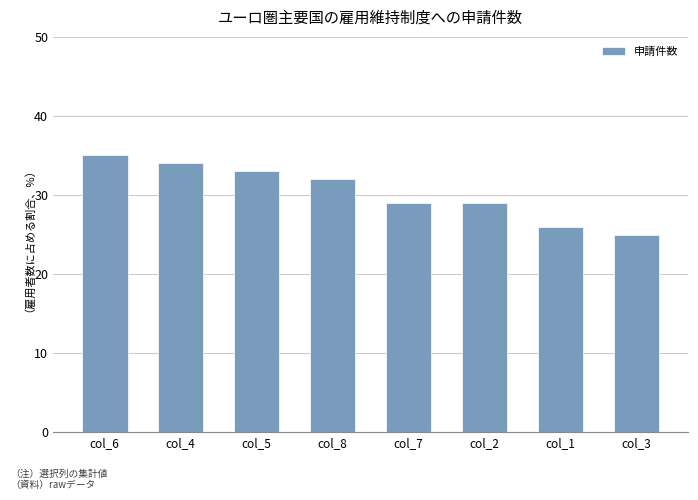

The value at col_7 is 29. True or false?

True